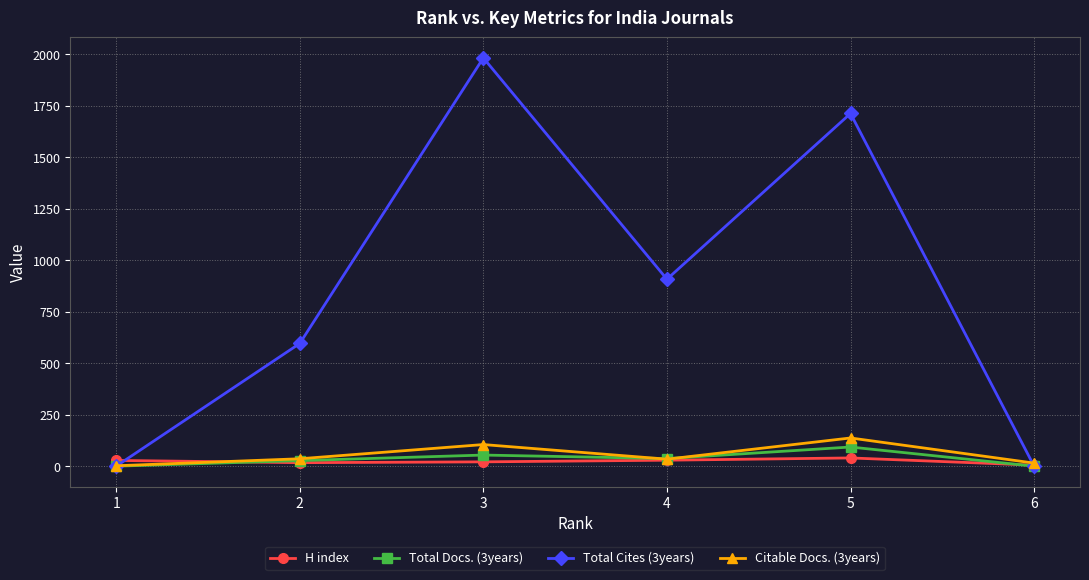

After their last crossing, which series has the higher values: Citable Docs. (3years) or Total Cites (3years)?

Citable Docs. (3years)